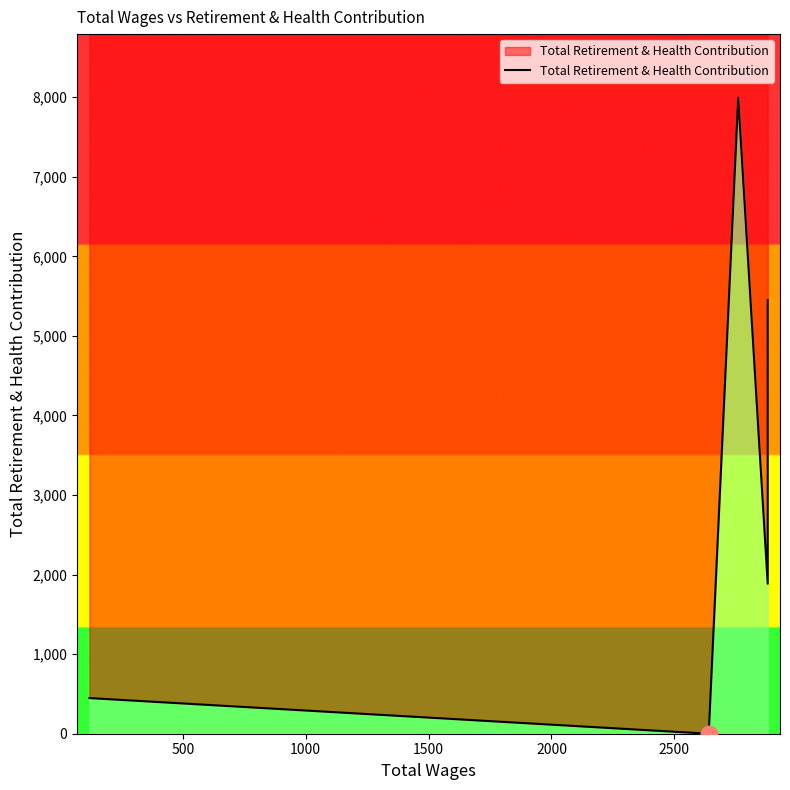

How many data points are less than 4241?

3